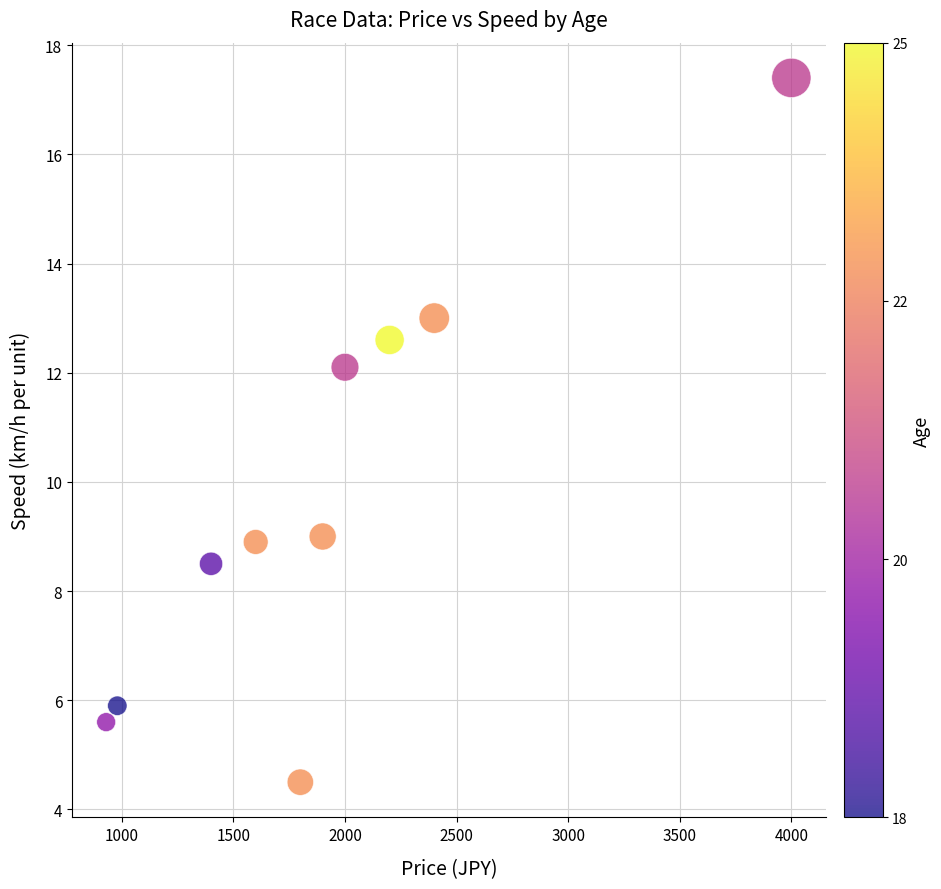

What is the range of Y values (max minus min)?

12.9